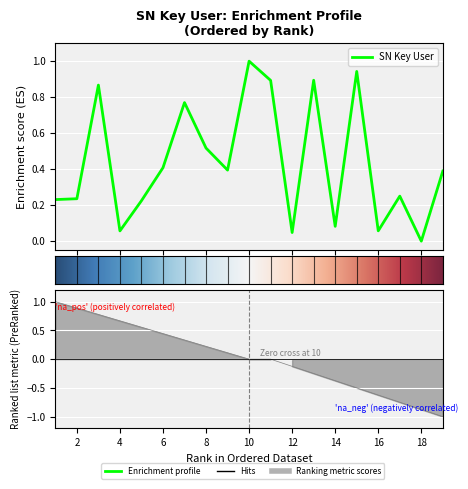

The value at 5 is 0.3. True or false?

False